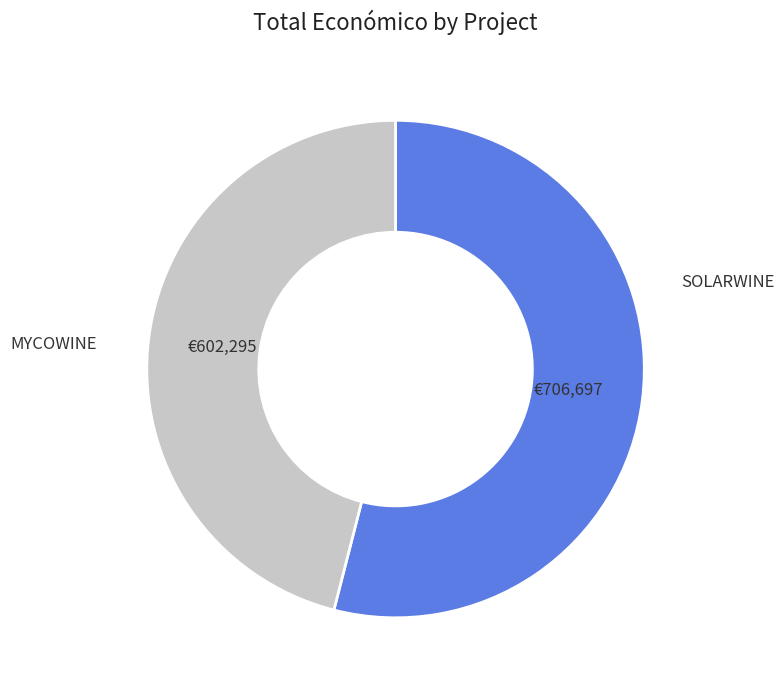

How many segments does this pie chart have?

2